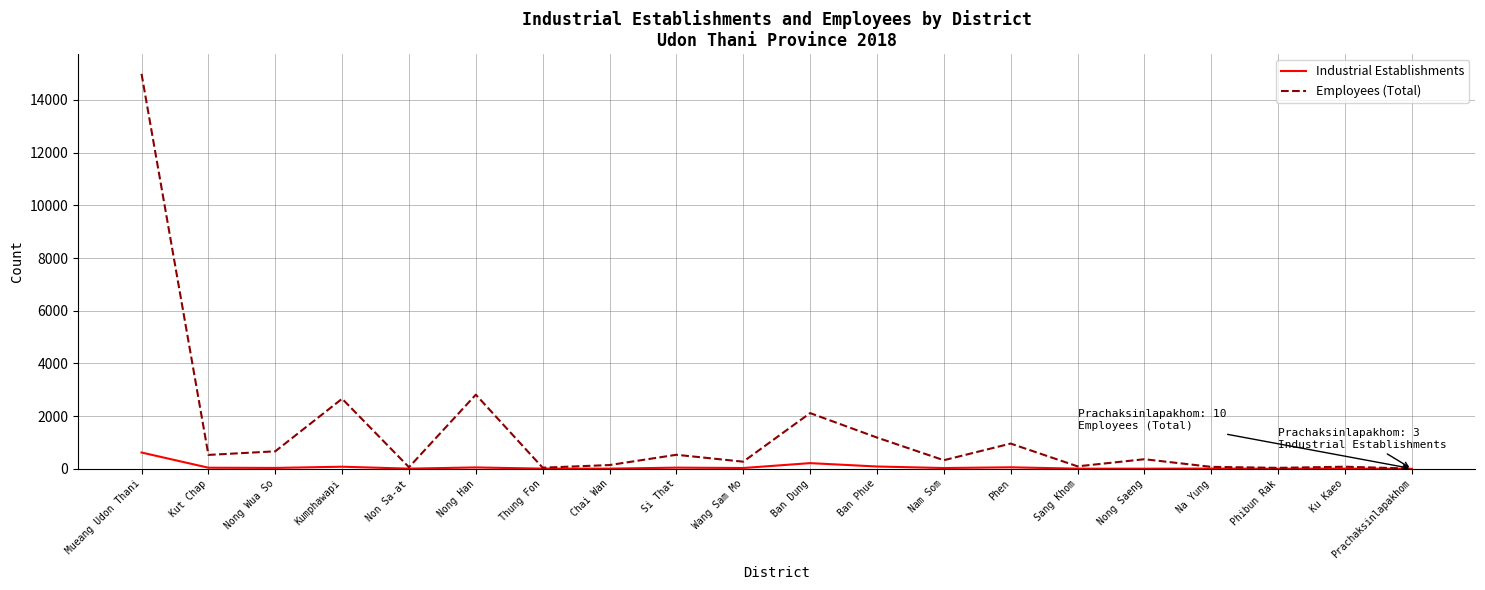

Which series has the largest total across all categories?

Employees (Total)